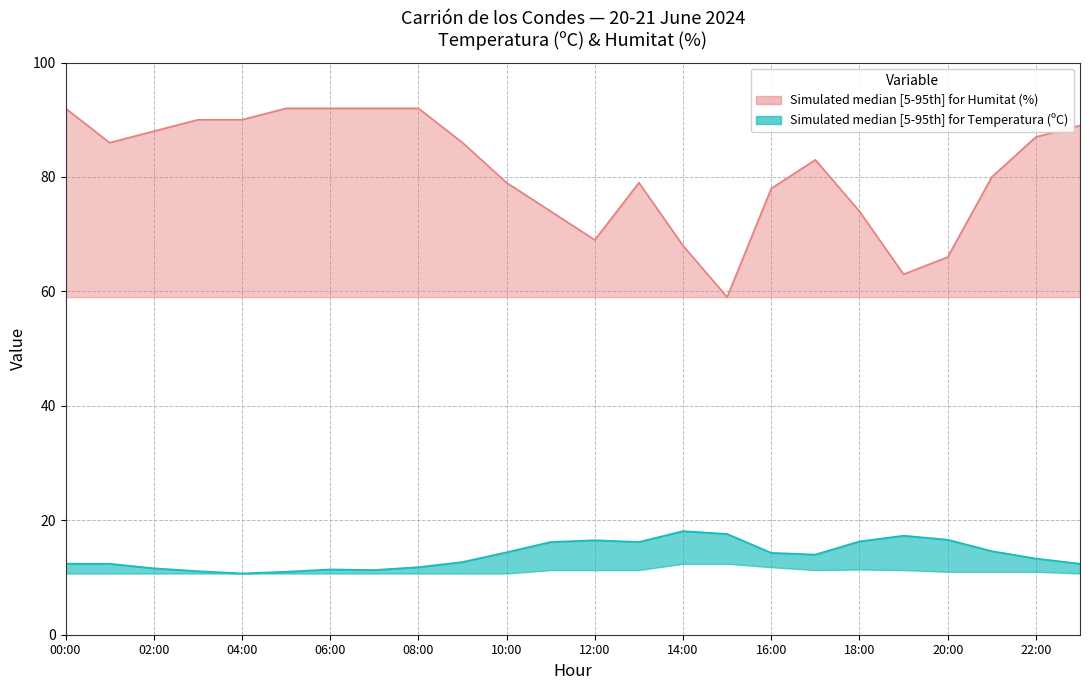

At which category does the chart reach its peak across all series?

00:00